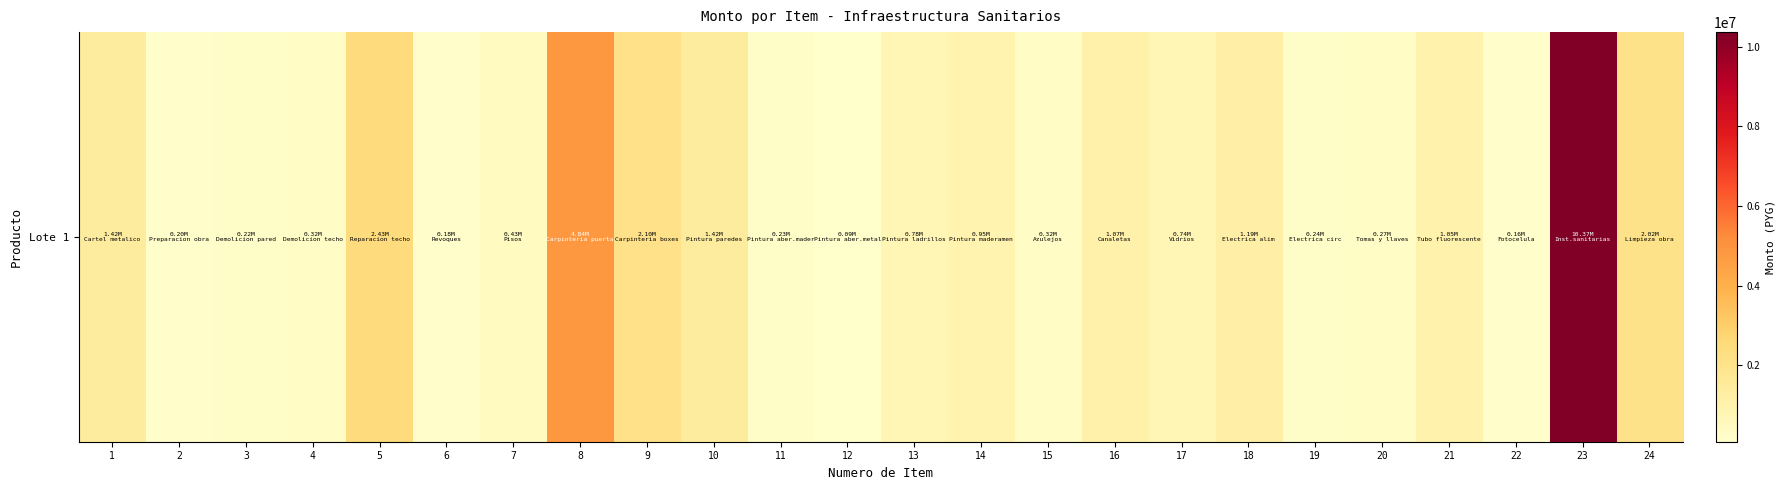

Where is the data nearest to the value 5226401?

8